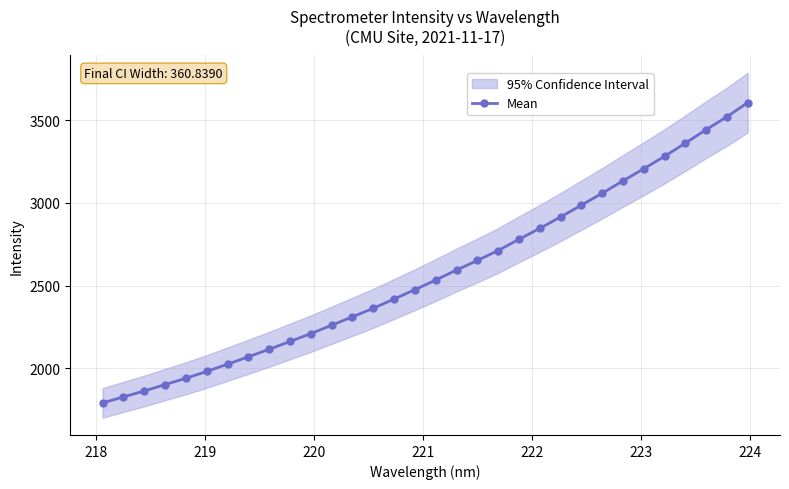

What is the minimum value for Mean?

1789.1